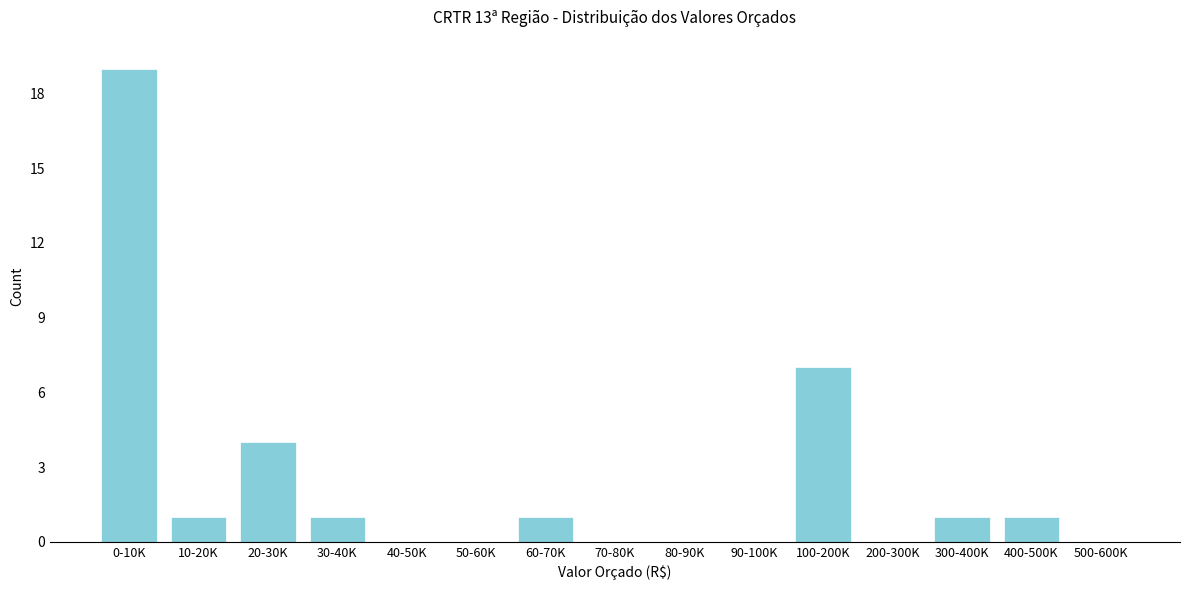

Reading left to right, what are all the values shown in this chart?

0-10K=19	10-20K=1	20-30K=4	30-40K=1	40-50K=0	50-60K=0	60-70K=1	70-80K=0	80-90K=0	90-100K=0	100-200K=7	200-300K=0	300-400K=1	400-500K=1	500-600K=0